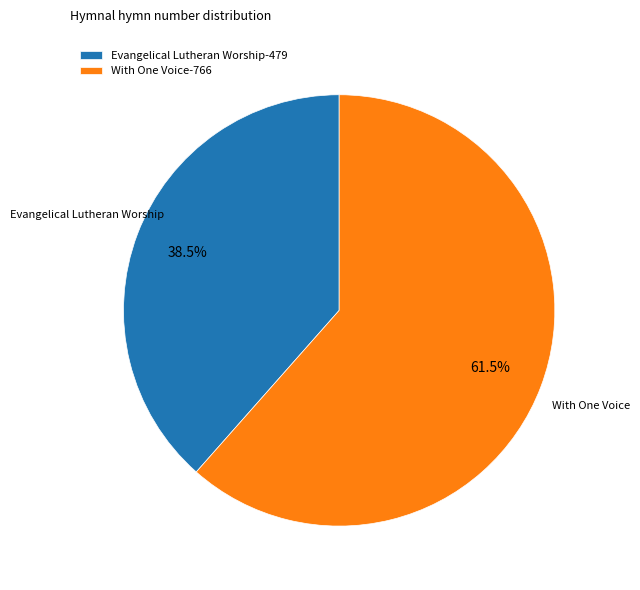

To the nearest percent, what is the difference between the With One Voice and Evangelical Lutheran Worship slice percentages?

23%